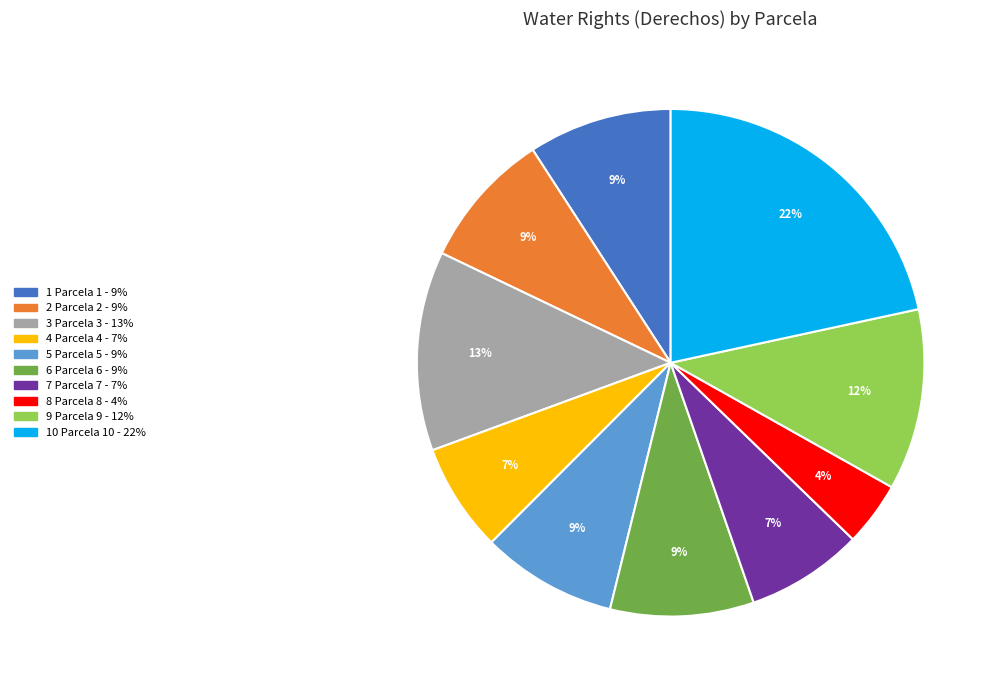

To the nearest percent, what is the average slice percentage?

10%